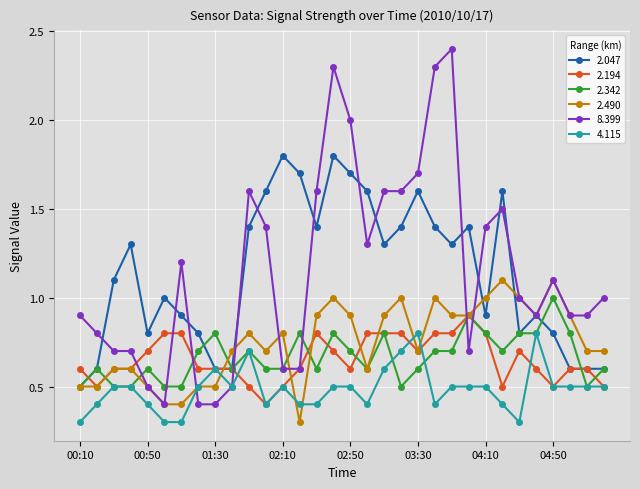

True or false: 2.342 has more than 2 interior local peaks.

True